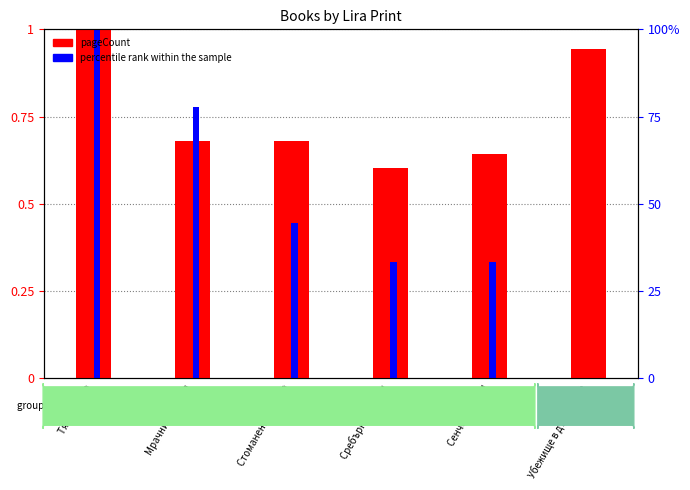

What is the average value of the pageCount series?

0.8